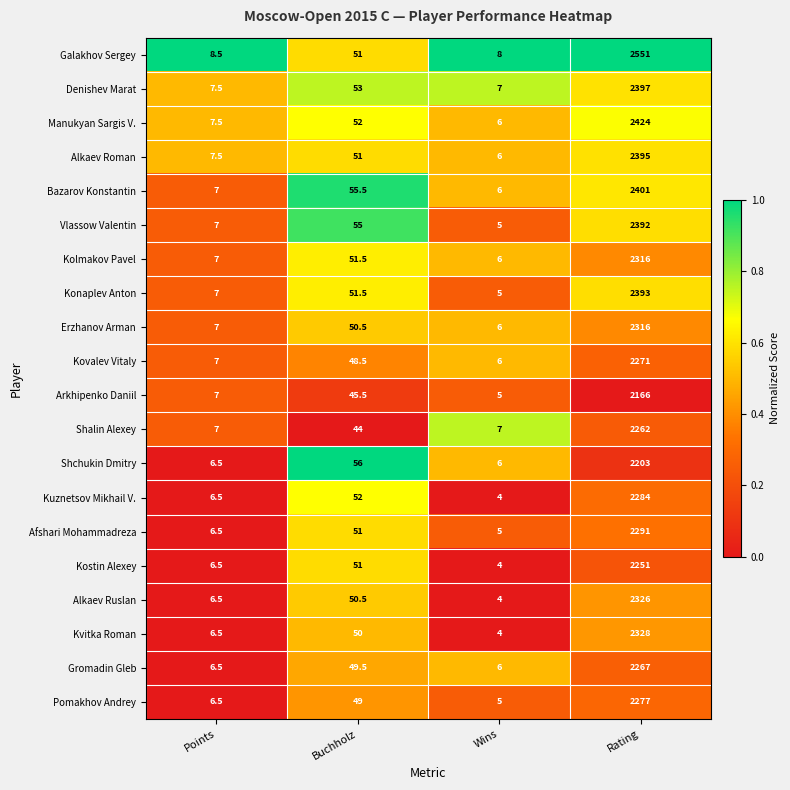

Which series has the widest spread of values?

Galakhov Sergey